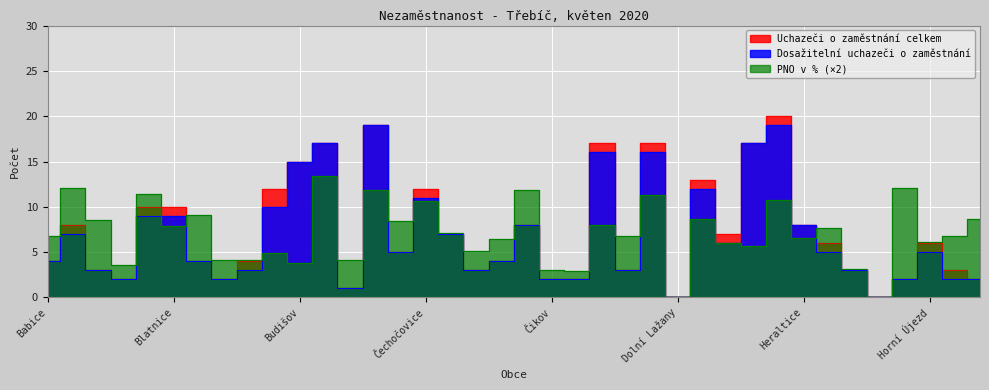

List the series in order of their peak value, lowest first.

PNO v %, Dosažitelní uchazeči o zaměstnání, Uchazeči o zaměstnání celkem